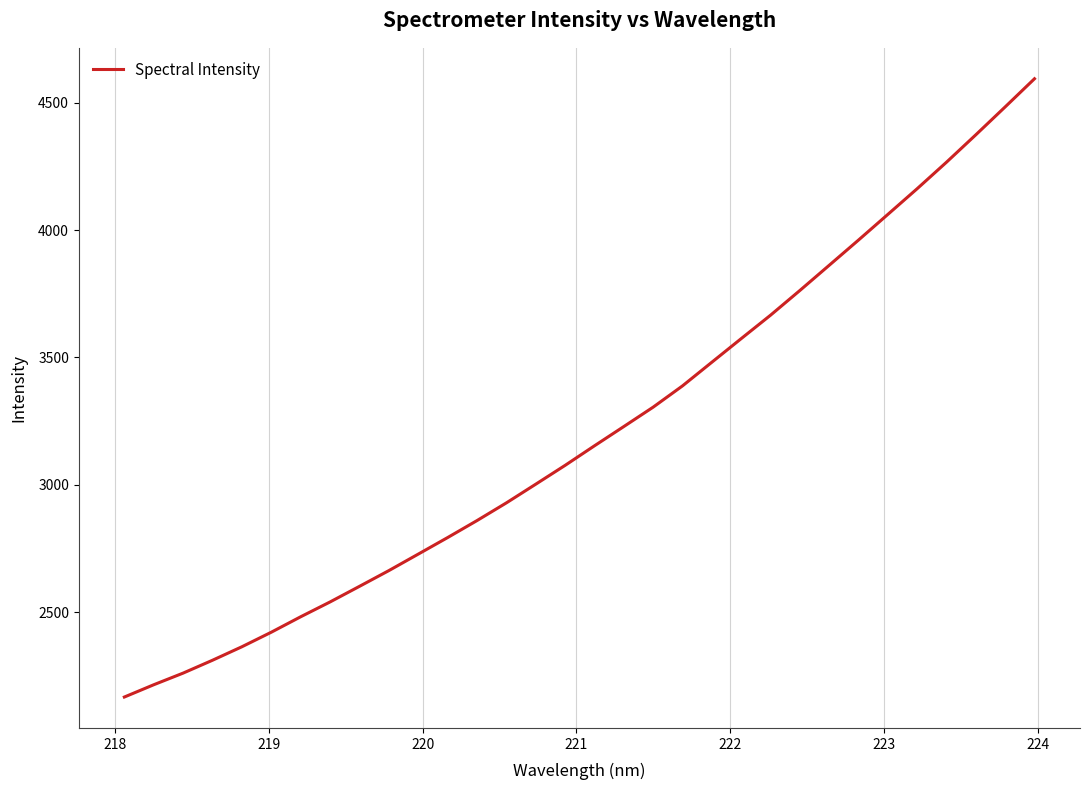

What is the difference between the maximum and minimum values?

2427.7